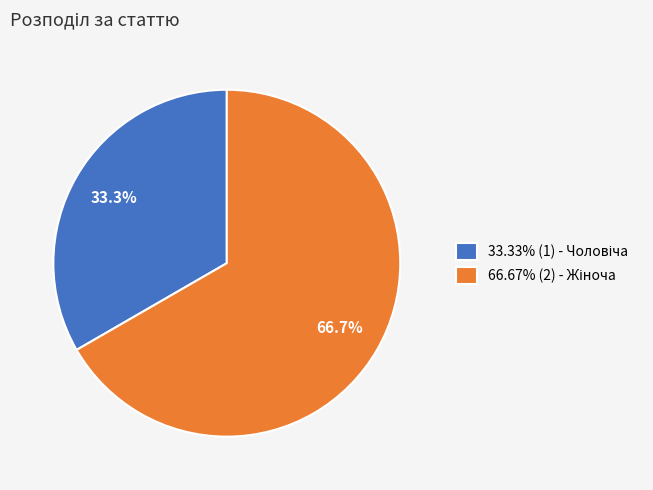

Is there any slice that represents more than half of the pie?

Yes